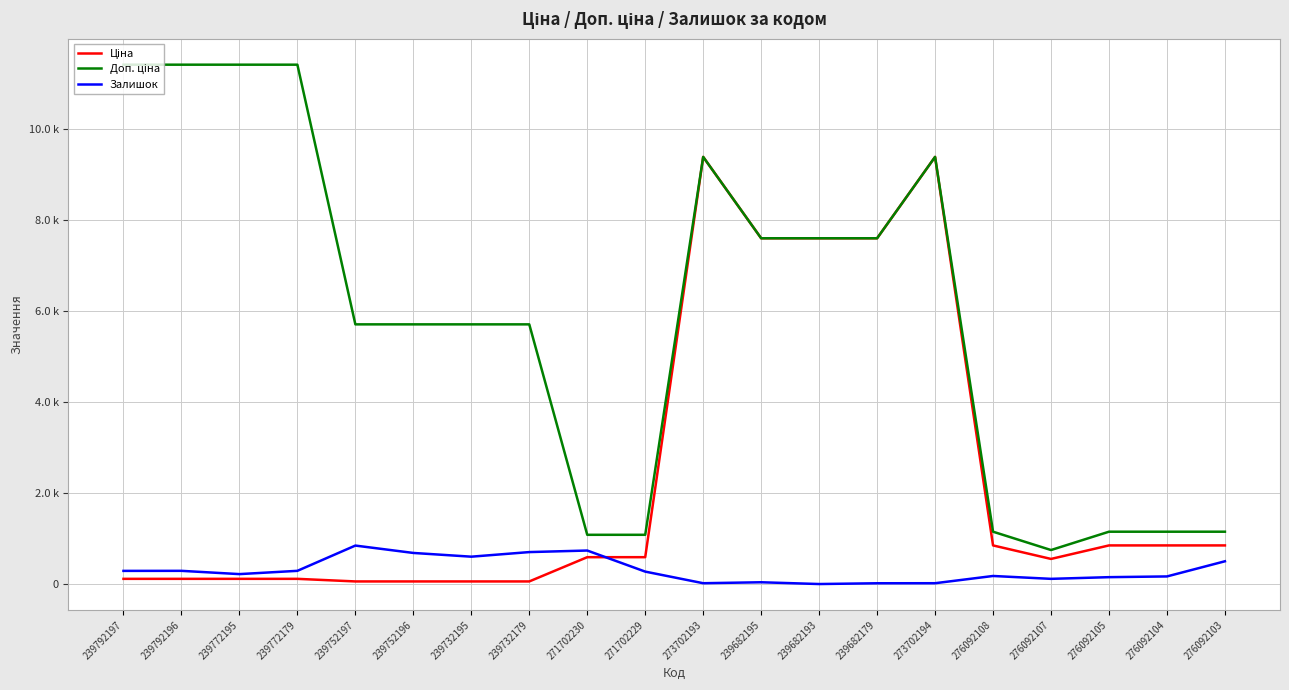

Does the chart have visible grid lines?

Yes